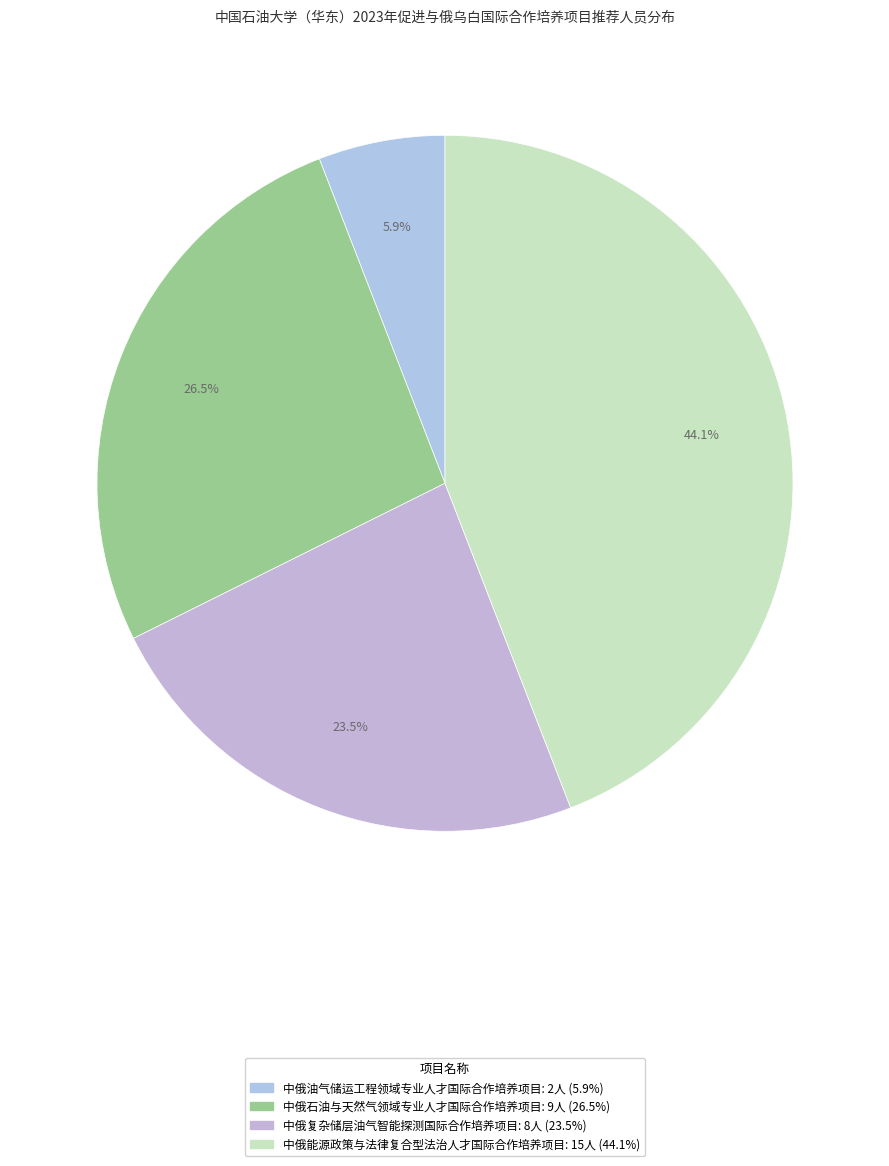

The 中俄油气储运工程领域专业人才国际合作培养项目 slice represents 6% of the pie. True or false?

True